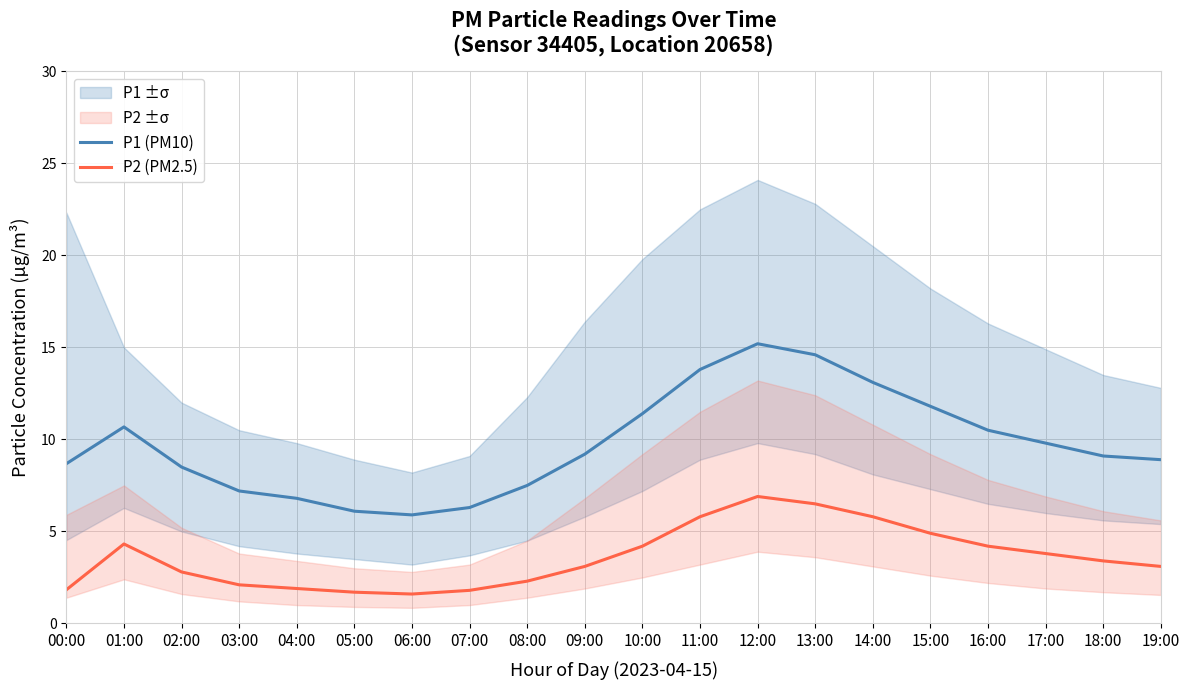

Which category has the highest value in the P2 (PM2.5) series?

12:00